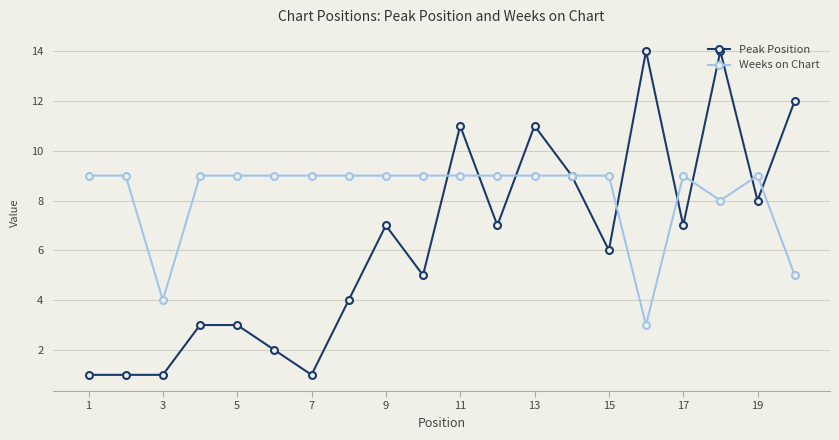

Which series has the largest total across all categories?

Weeks on Chart